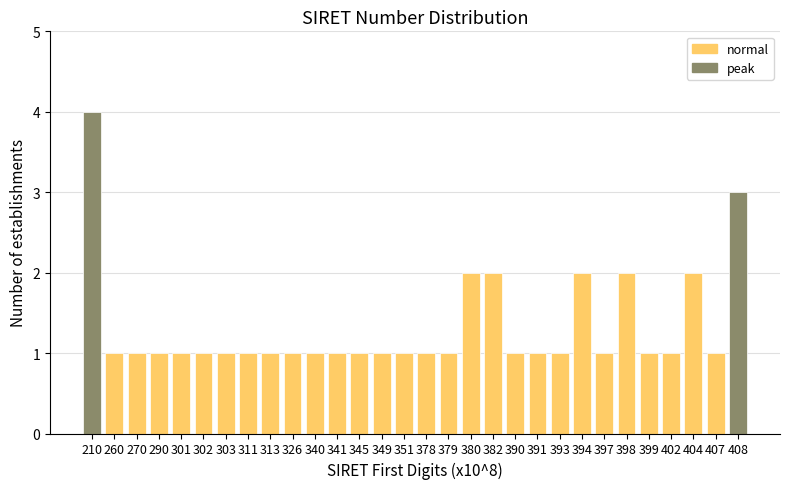

Reading left to right, what are all the values shown in this chart?

210=4	260=1	270=1	290=1	301=1	302=1	303=1	311=1	313=1	326=1	340=1	341=1	345=1	349=1	351=1	378=1	379=1	380=2	382=2	390=1	391=1	393=1	394=2	397=1	398=2	399=1	402=1	404=2	407=1	408=3